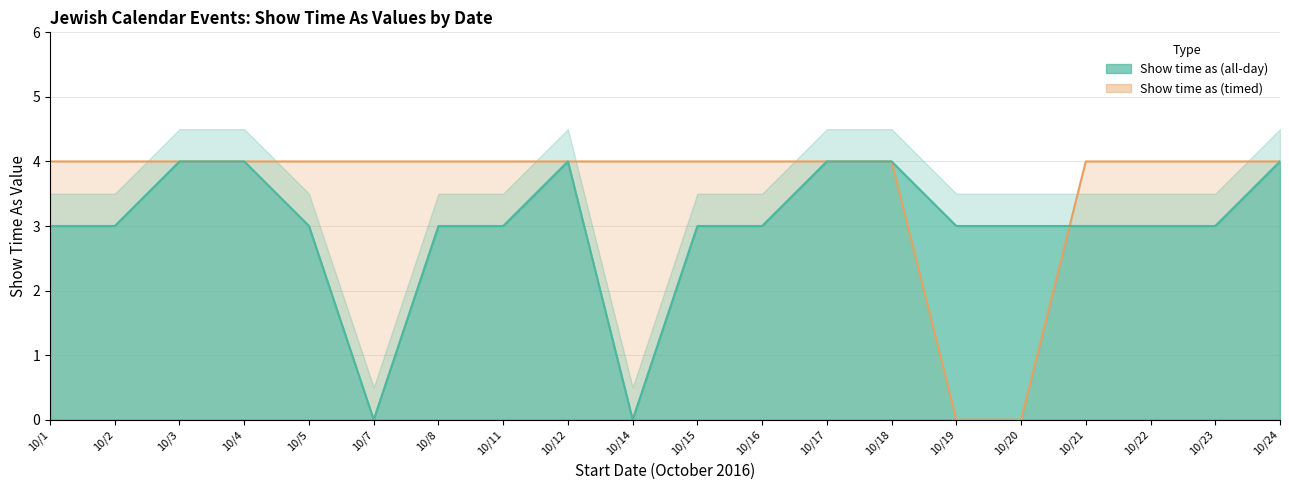

Does the chart have visible grid lines?

Yes